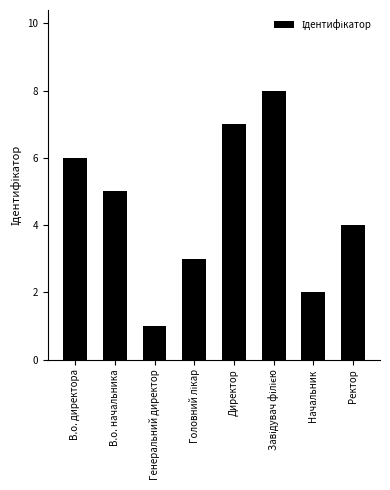

Reading right to left, what are all the values shown in this chart?

4	2	8	7	3	1	5	6